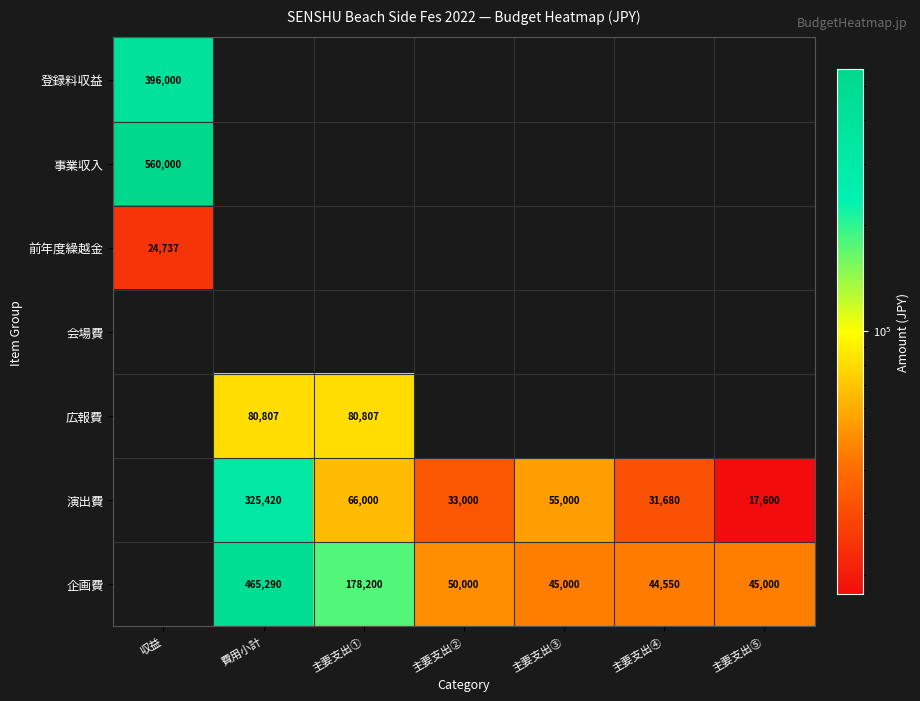

What is the sum of the 企画費 values at 主要支出③ and 主要支出⑤?

90000